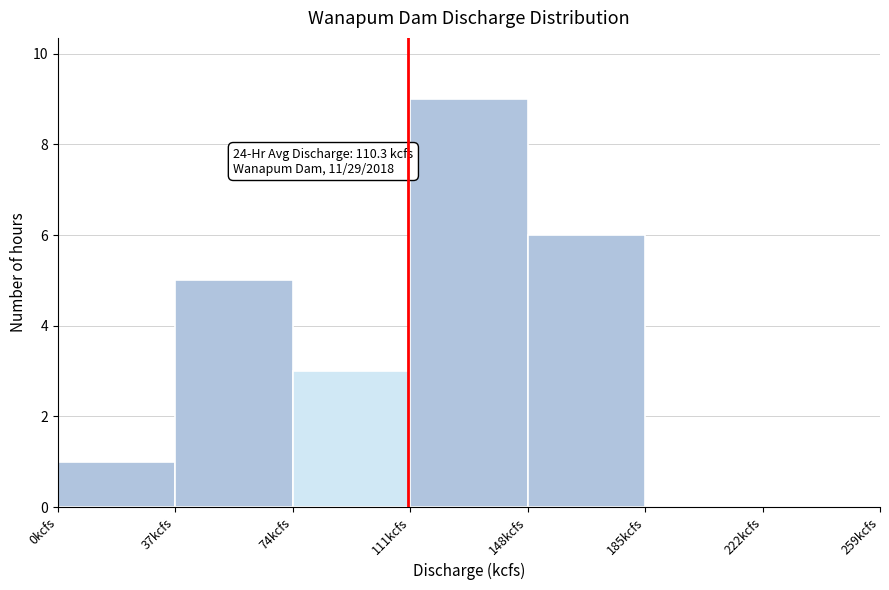

Over which range of the x-axis is the bar tallest?

111 to 148